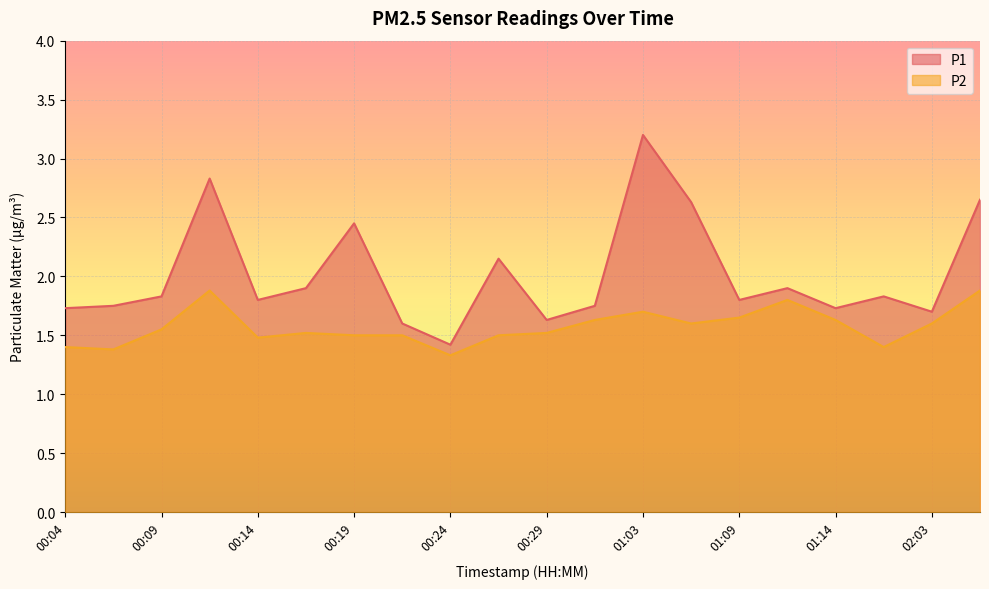

Which series changed the most between 00:19 and 01:11?

P1